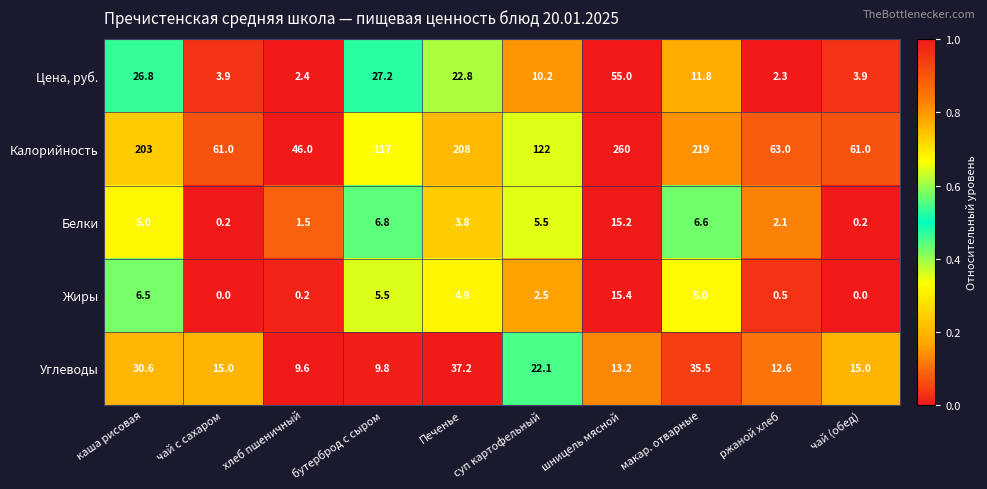

The Калорийность series shows 117.0 at бутерброд с сыром. True or false?

True